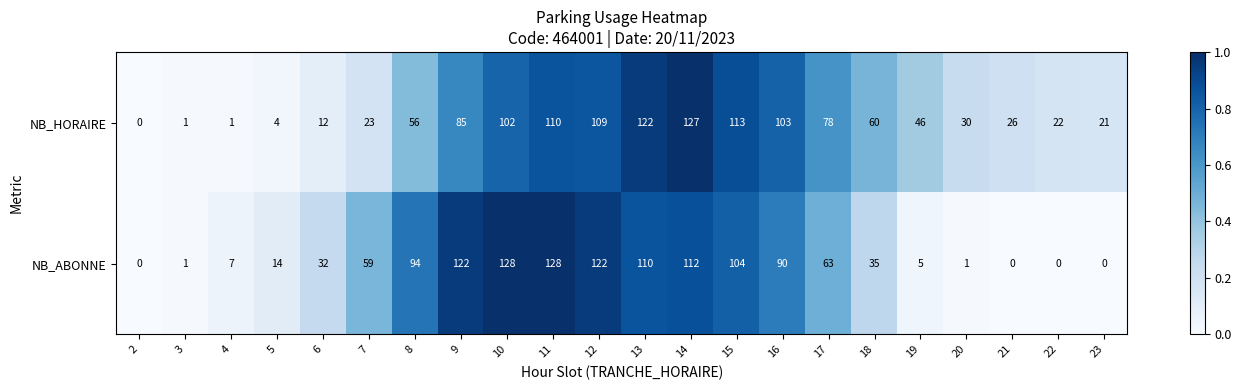

What is the difference between the maximum and minimum values in the NB_ABONNE series?

128